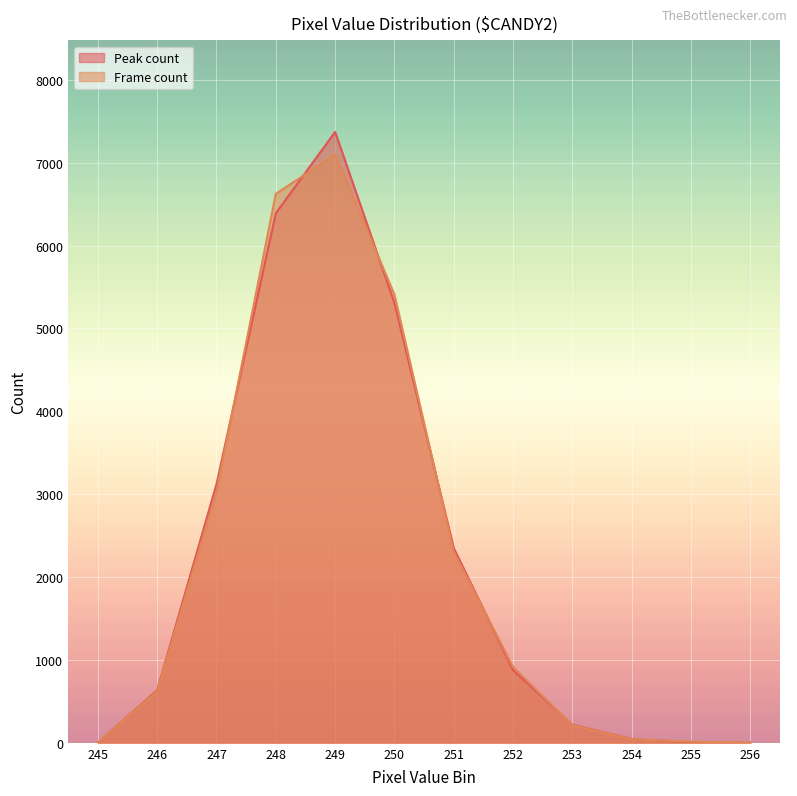

Reading left to right, transcribe all the data shown in this chart.

Peak count: 2	635	3121	6390	7371	5307	2349	878	218	45	8	1
Frame count: 3	622	3031	6624	7098	5408	2305	915	212	42	14	2